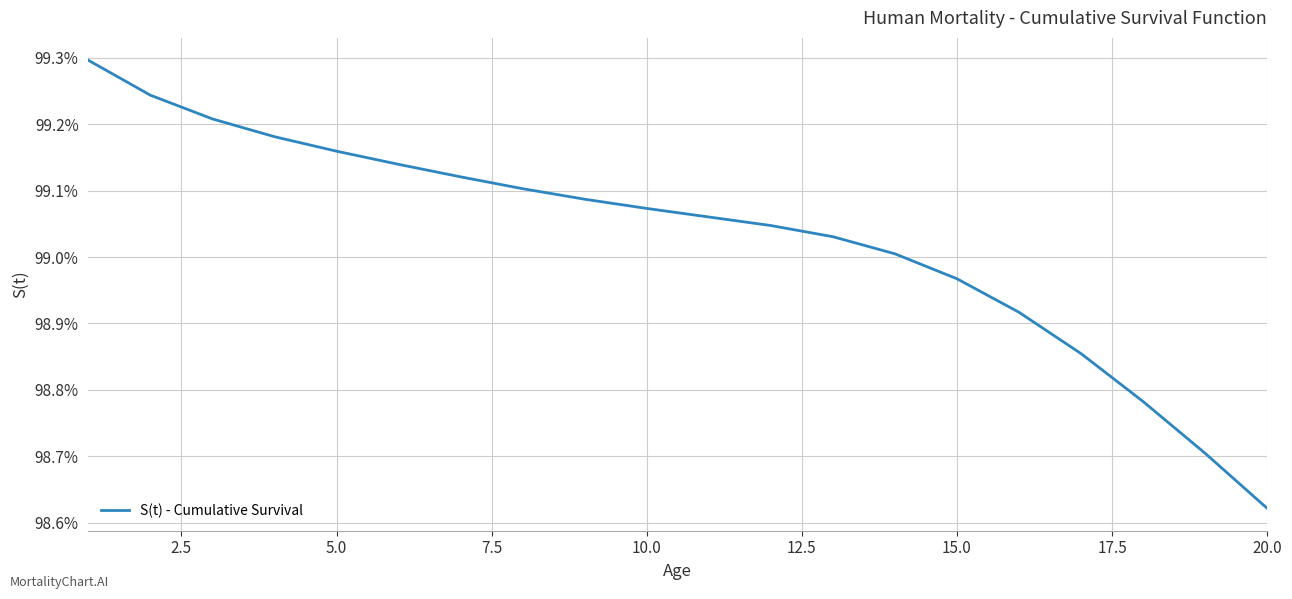

Is this an area chart (filled region under the line)?

No